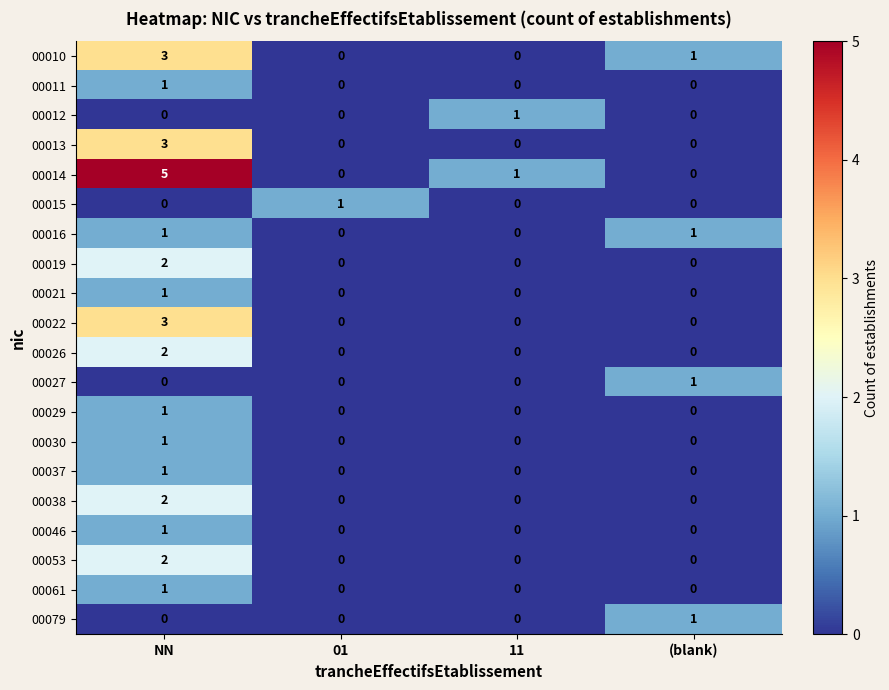

What is the total value across all series at 01?

1